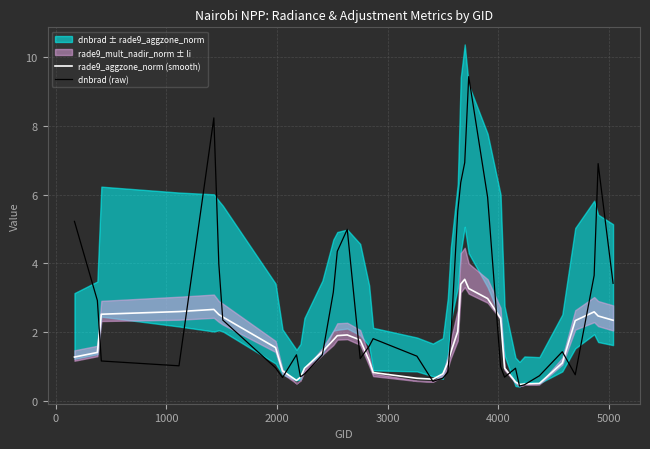

What is the average value of the dnbrad (raw) series?

2.7